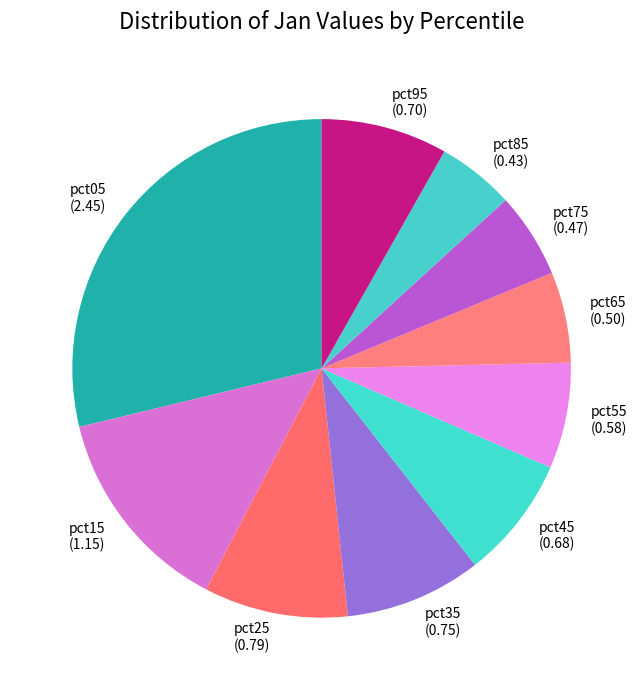

Combined, do pct35 and pct05 account for over 50%?

No